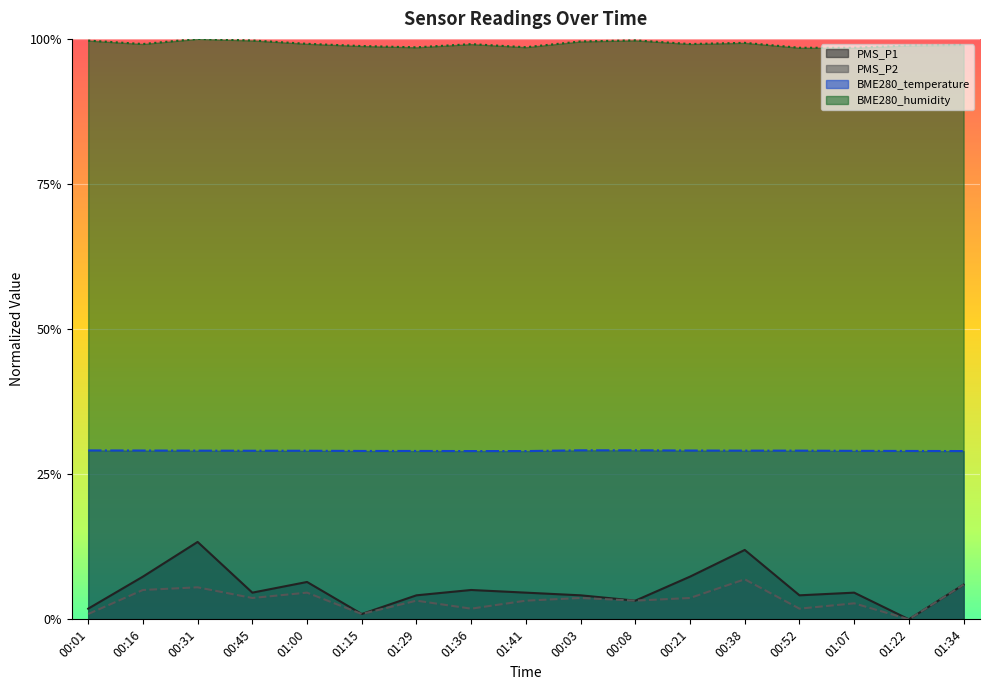

Where is BME280_temperature nearest to the value 0?

01:36